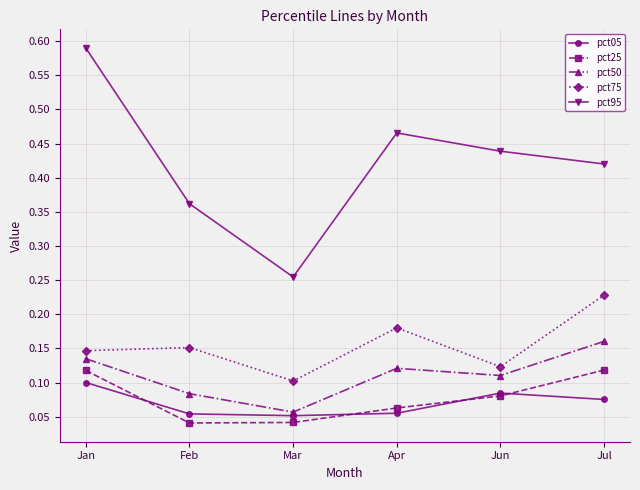

Which series has the largest total across all categories?

pct95